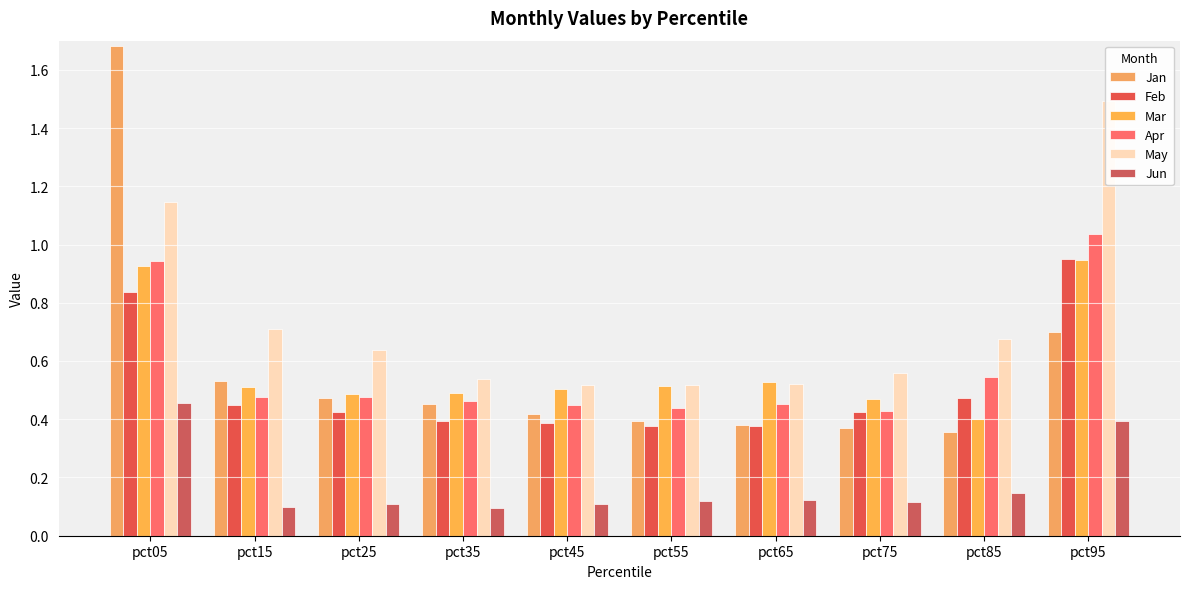

What is the lowest value of the Jun series?

0.1